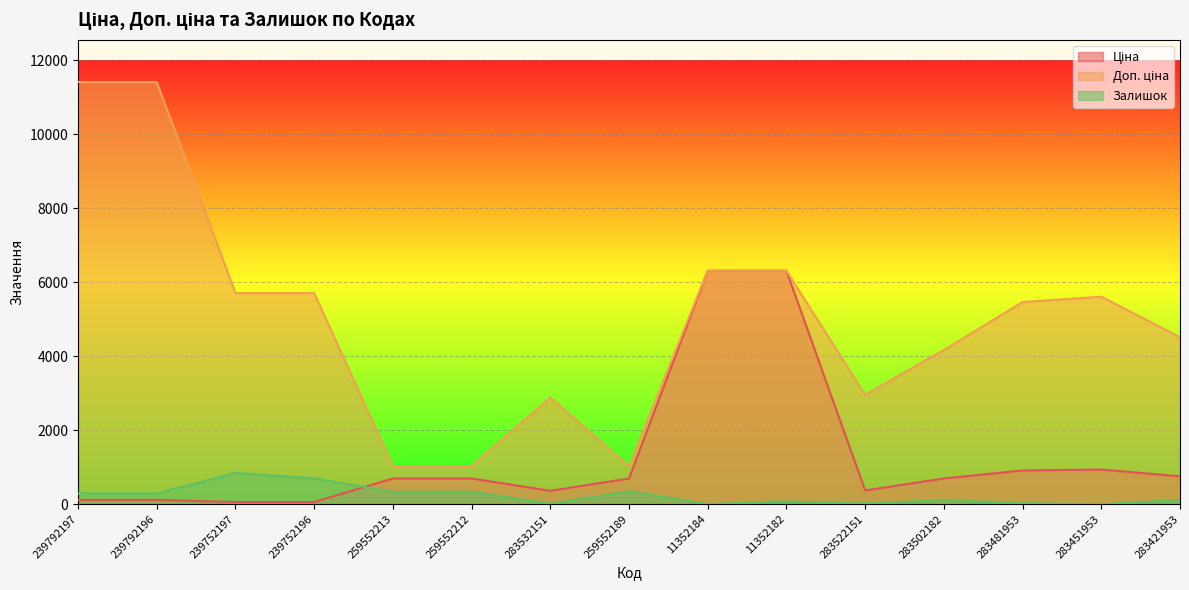

What is the highest value of the Залишок series?

845.0